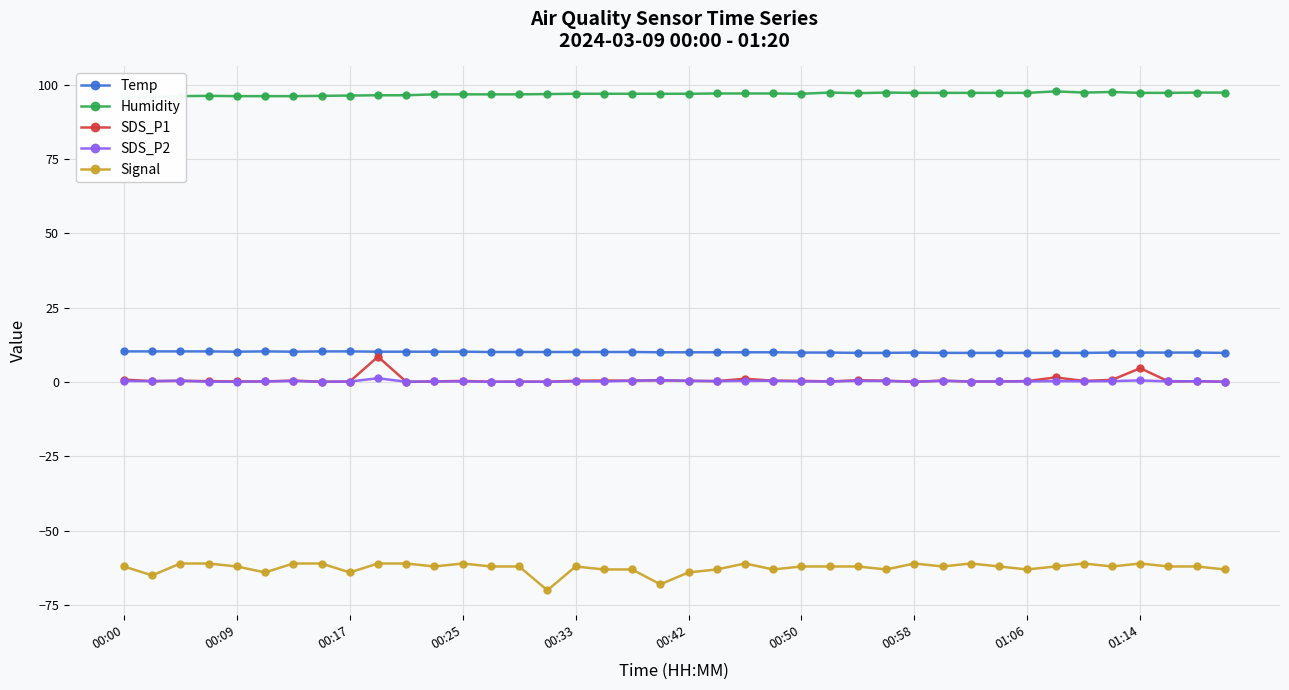

What is the highest value of the Signal series?

-61.0